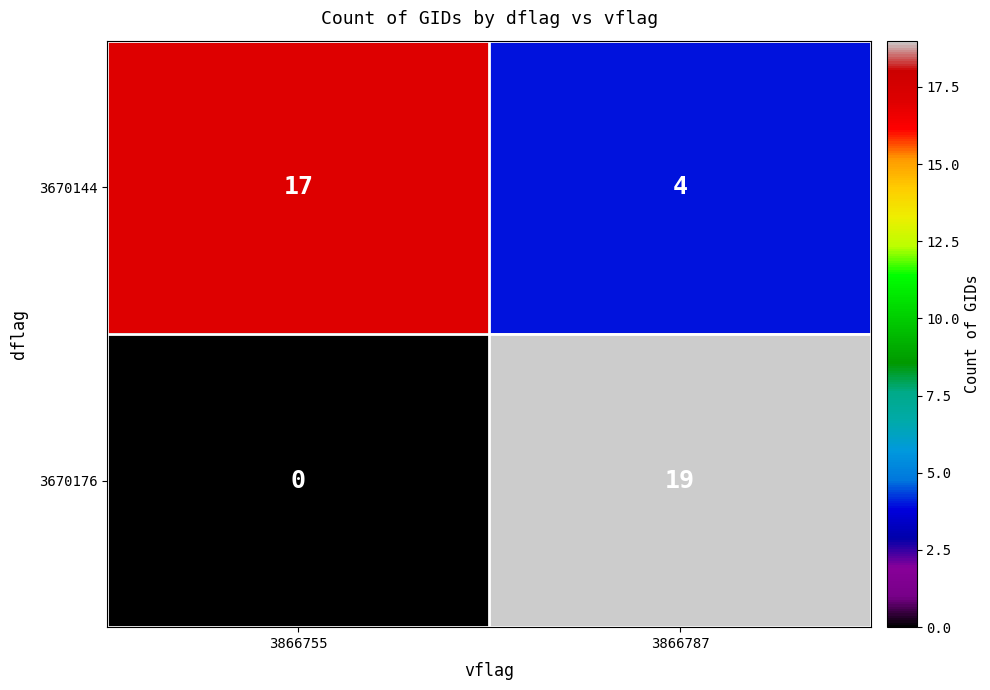

What is the difference between the maximum and minimum values in the 3670176 series?

19